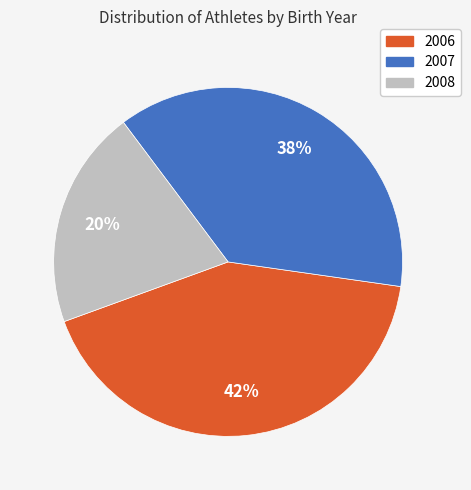

The 2007 slice represents 26% of the pie. True or false?

False